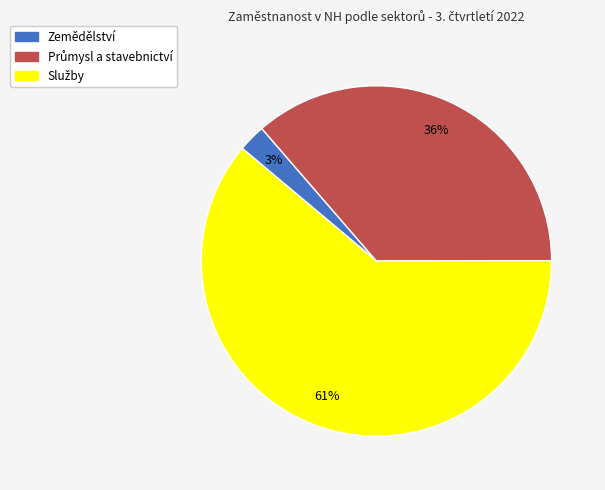

Which slice is the smallest?

Zemědělství